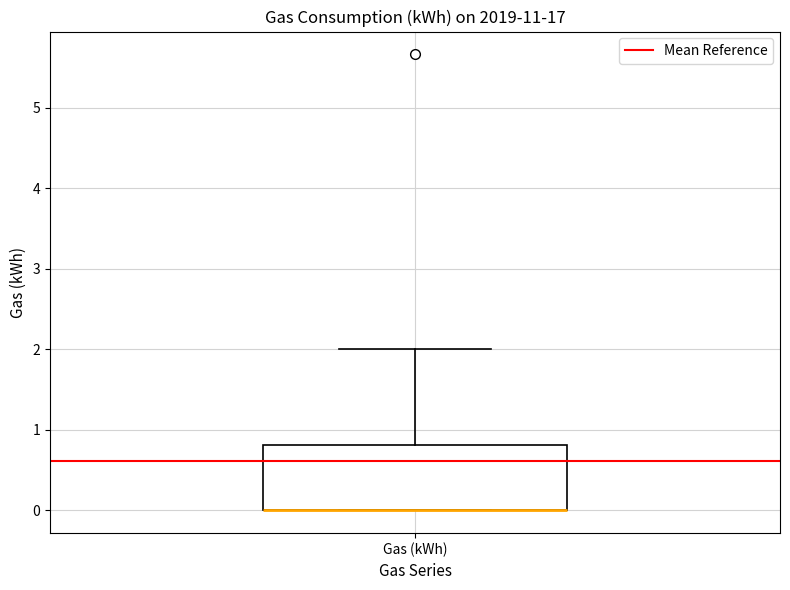

Transcribe this box plot: give where the median line is, the range the box spans, and where the two whiskers end, as read against the y-axis. The values are not printed on the chart, so give them approximately, as read against the axis.

median 0.0 (drawn on the box's lower edge), box 0.0 to 0.8, whiskers 0.0 to 2.0